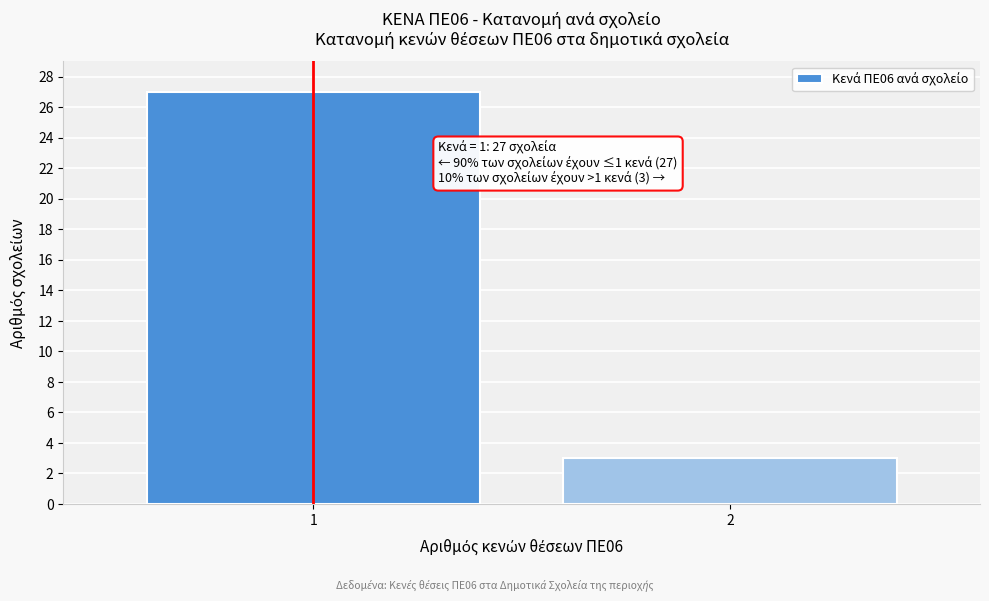

Reading right to left, extract all data points from this chart.

3	27